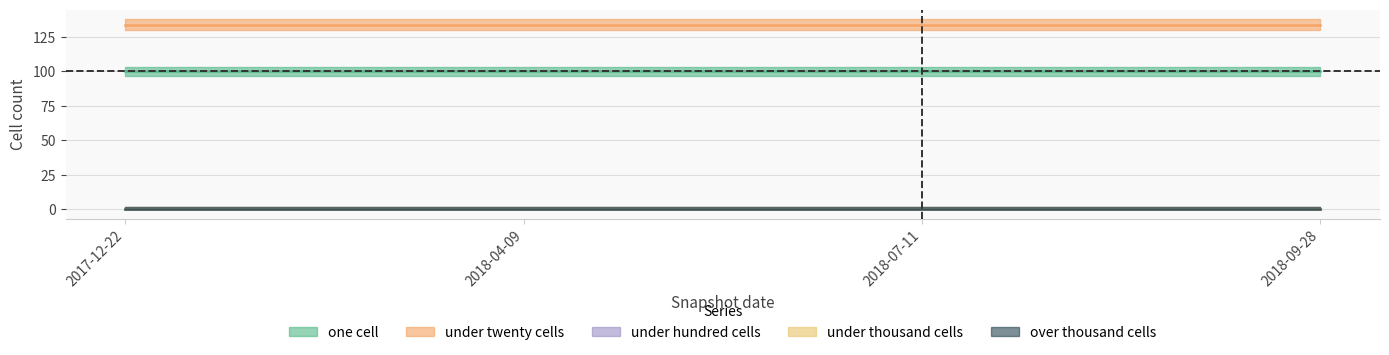

What is the label of the 3rd point from the left?

2018-07-11